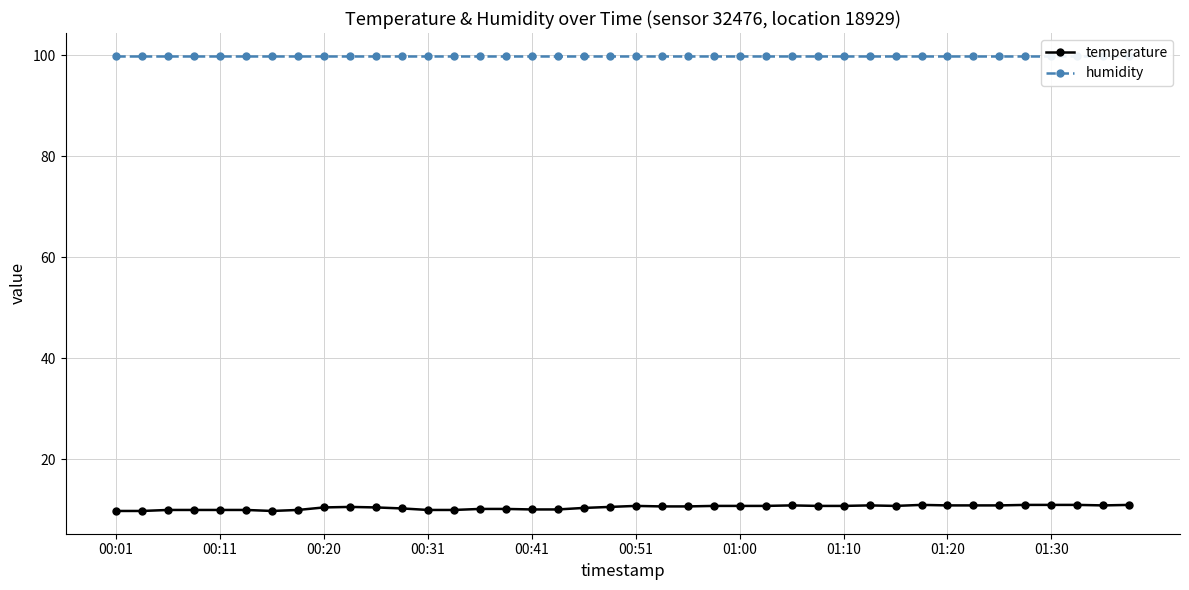

At how many categories does at least one series exceed 41?

40